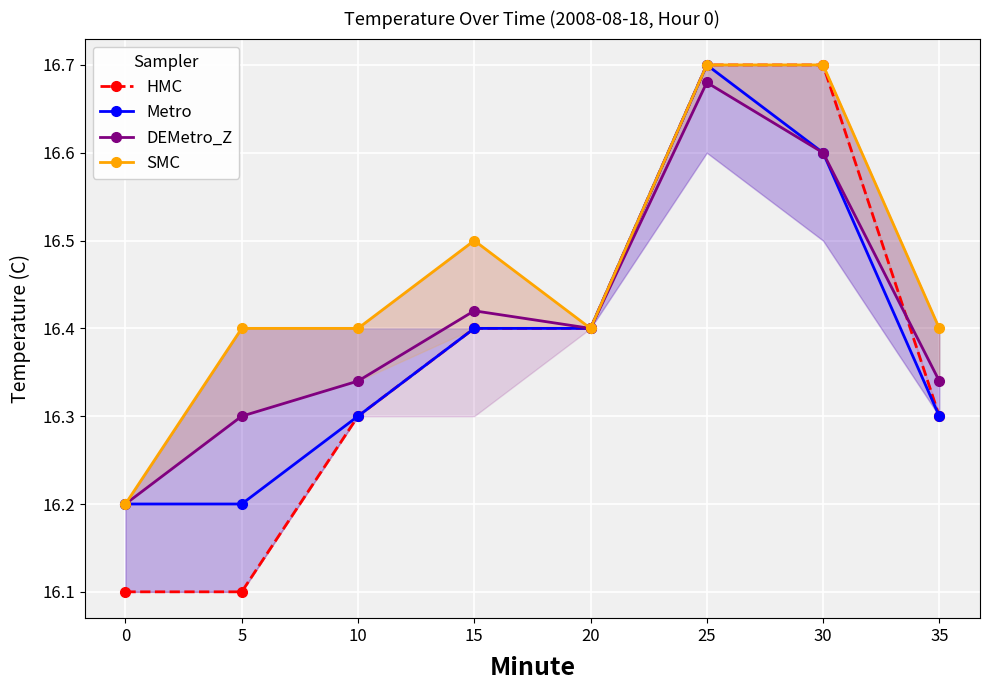

What is the value of the DEMetro_Z point at the 5th from the left?

16.4